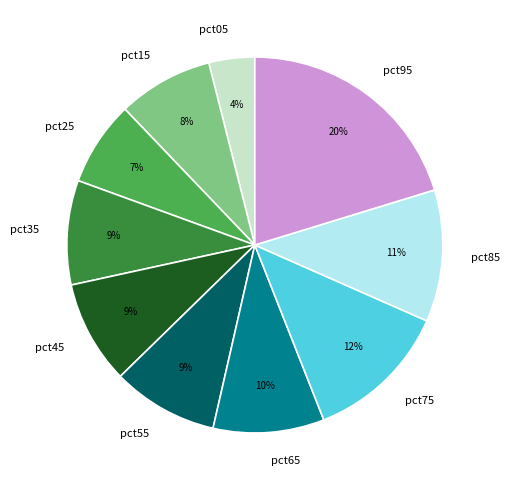

Is pct65 the majority of the pie?

No